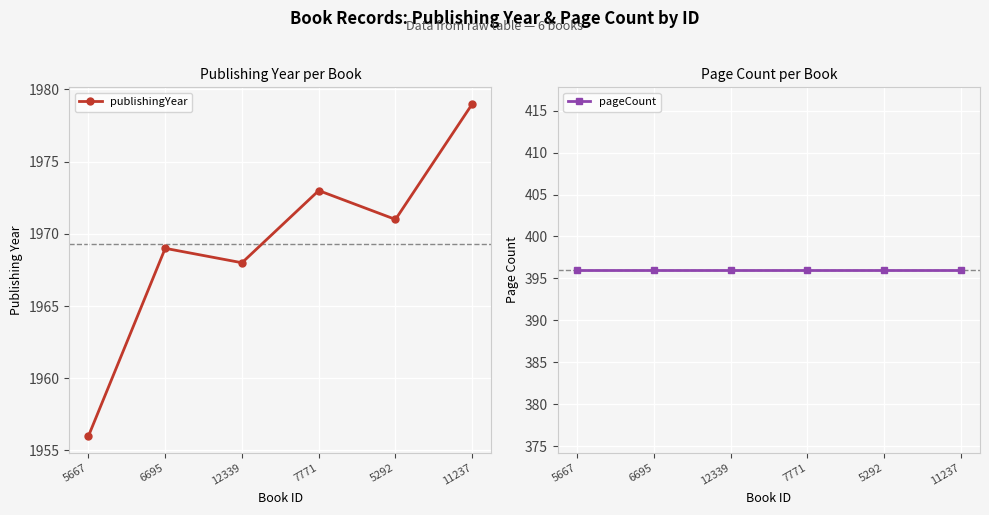

What is the value of the pageCount point at the 6th from the left?

396